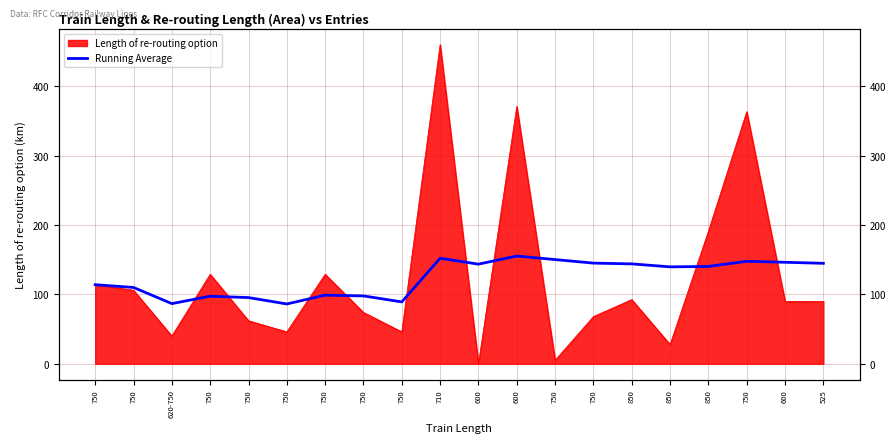

How many data points are above 140?

10